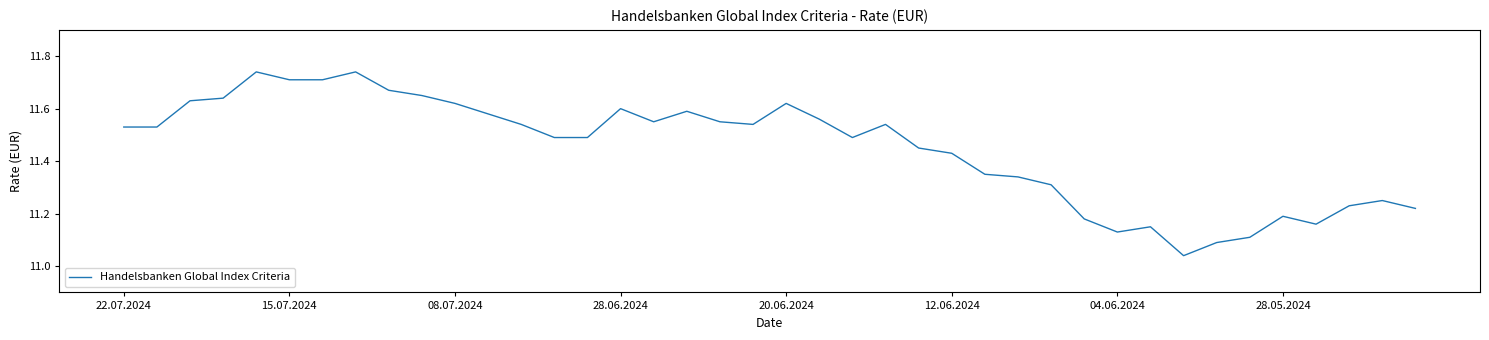

What is the ratio of the value at 20.06.2024 to the value at 12.06.2024?

1.0